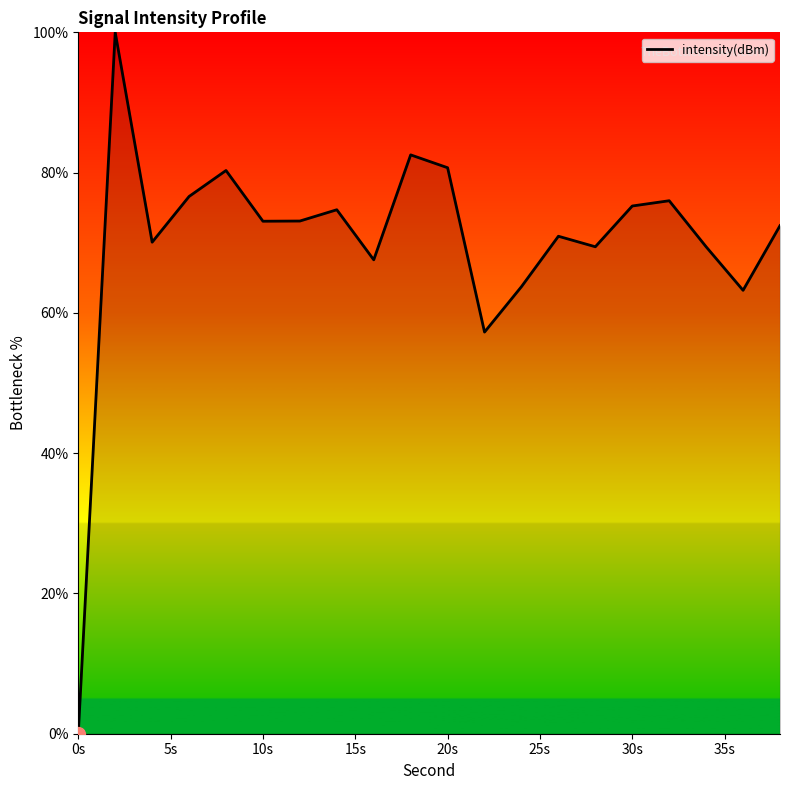

What is the greatest value displayed?

100.0